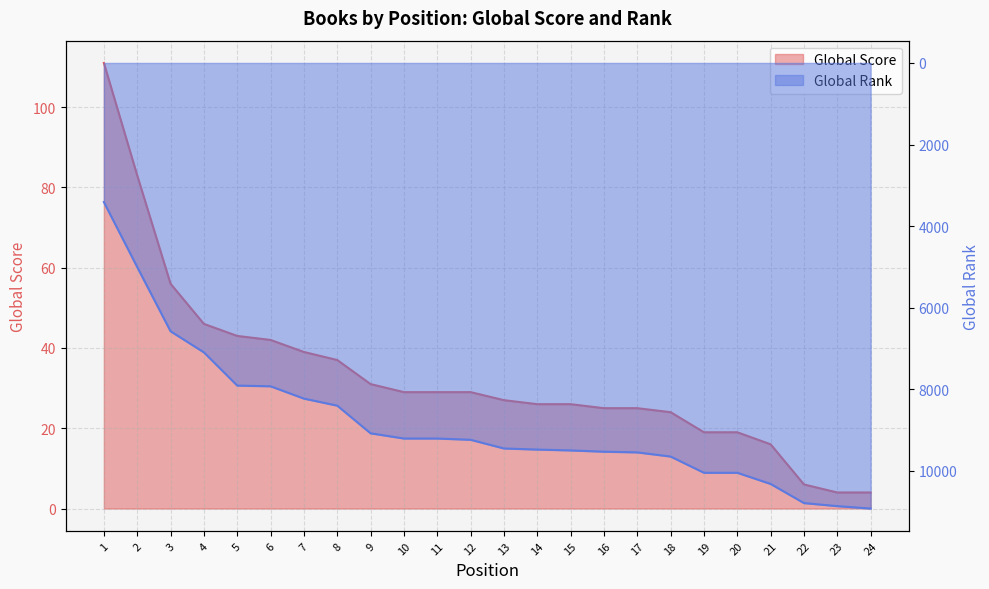

What is the value of the Global Score point at the 23rd from the left?

4